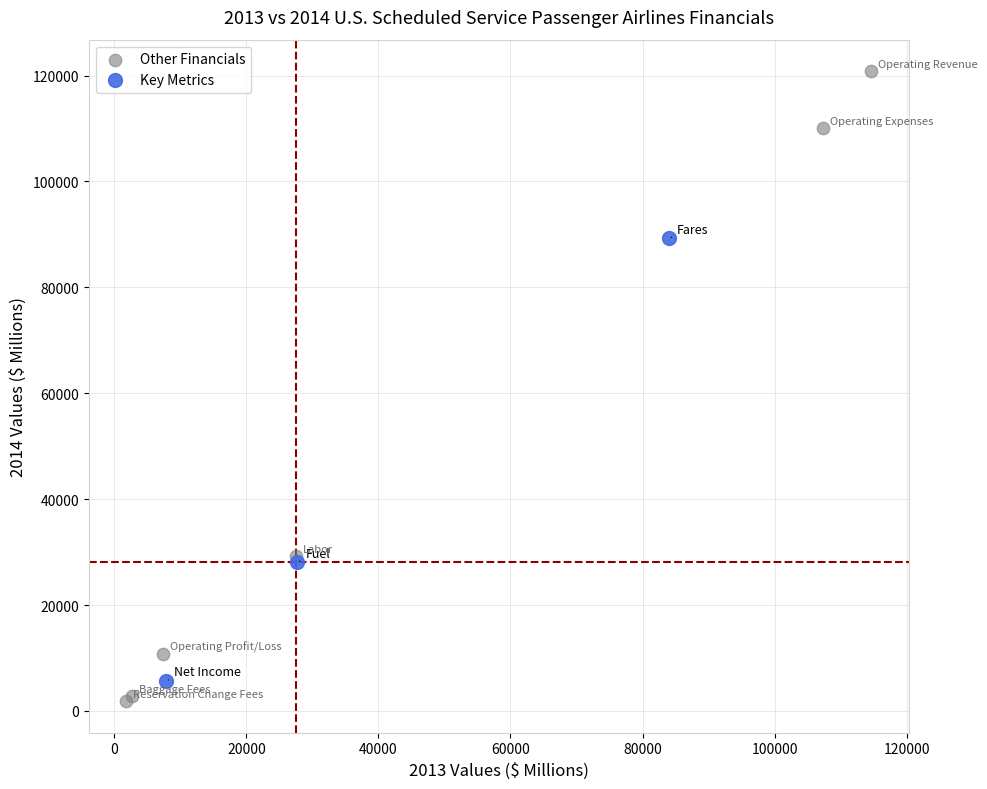

Which series contains the highest Y value?

Other Financials